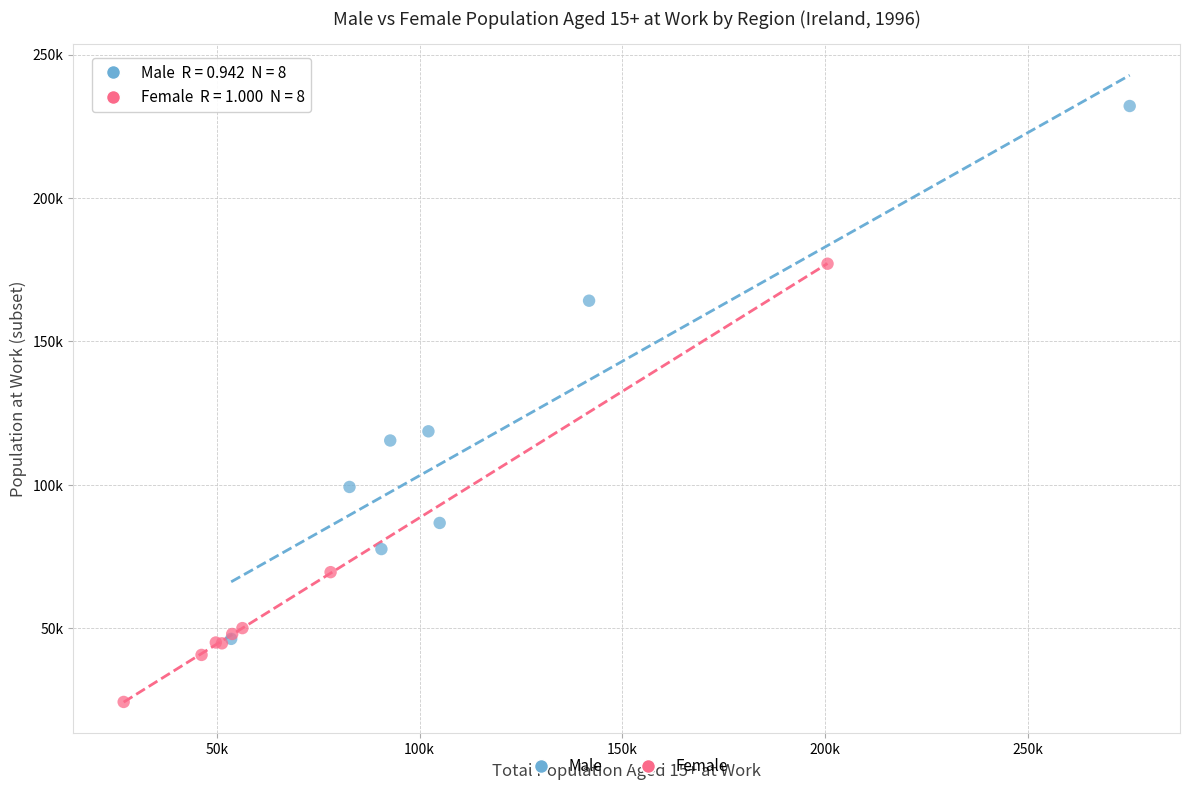

What are all the series names shown in the legend?

Male, Female